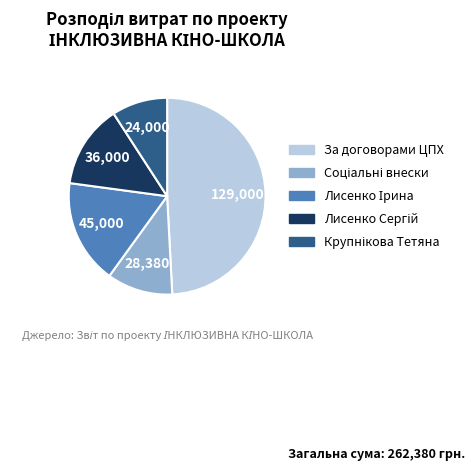

Which slice is the largest?

За договорами ЦПХ